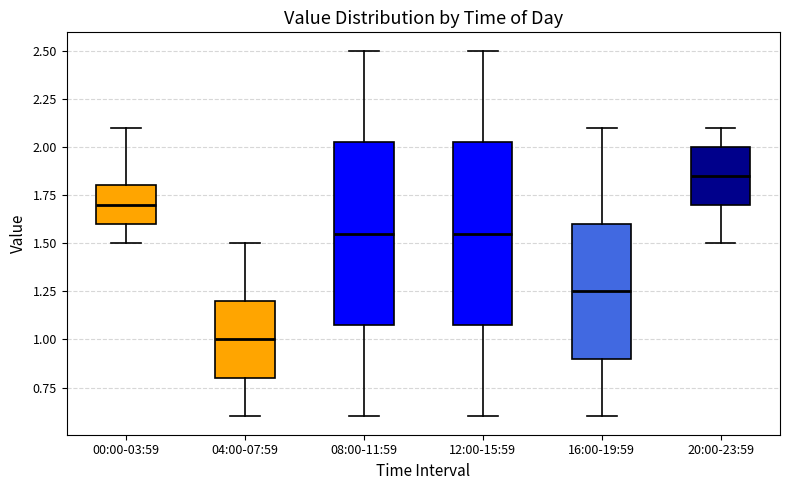

Where does the median line of the box for 04:00-07:59 sit on the y-axis? The values are not printed on the chart, so give them approximately, as read against the axis.

1.00